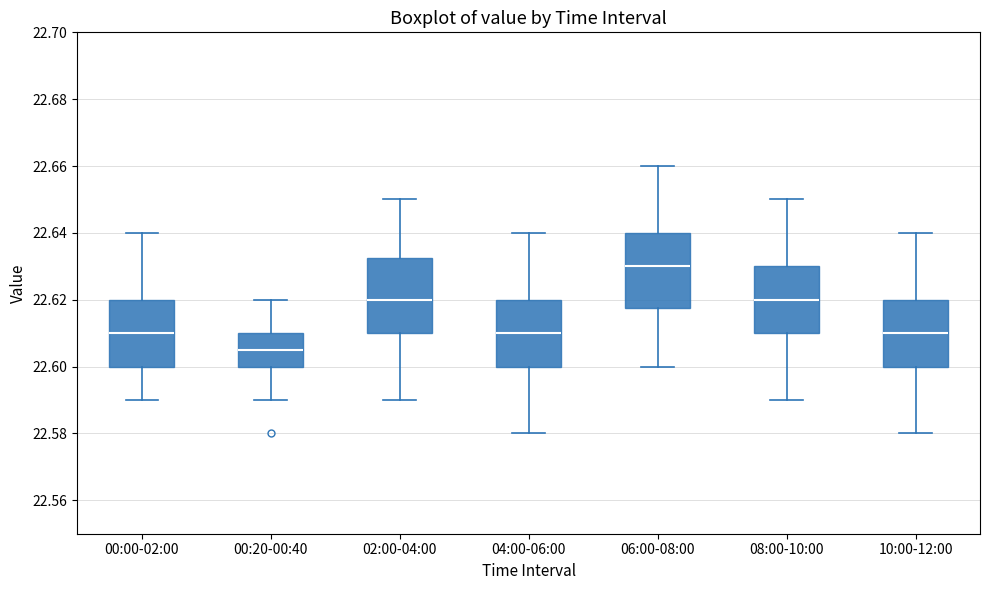

Where is the upper edge of the box for 06:00-08:00 on the y-axis? The values are not printed on the chart, so give them approximately, as read against the axis.

22.640